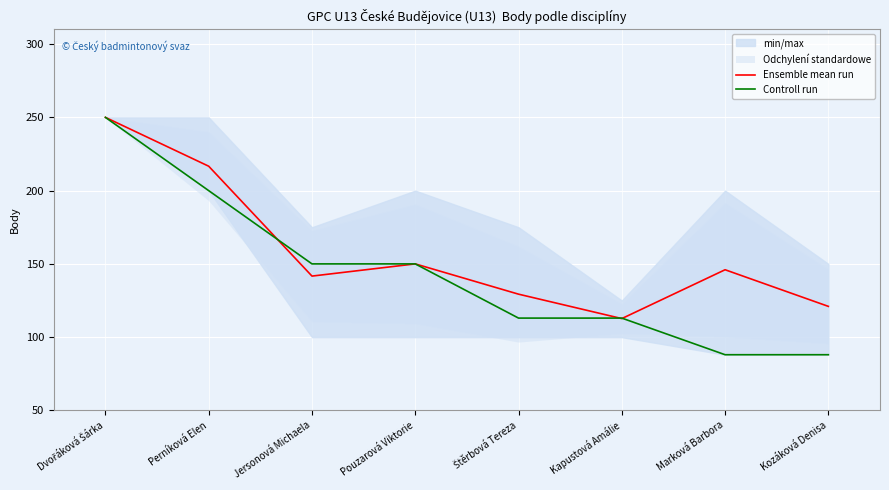

At how many categories does at least one series exceed 99?

8